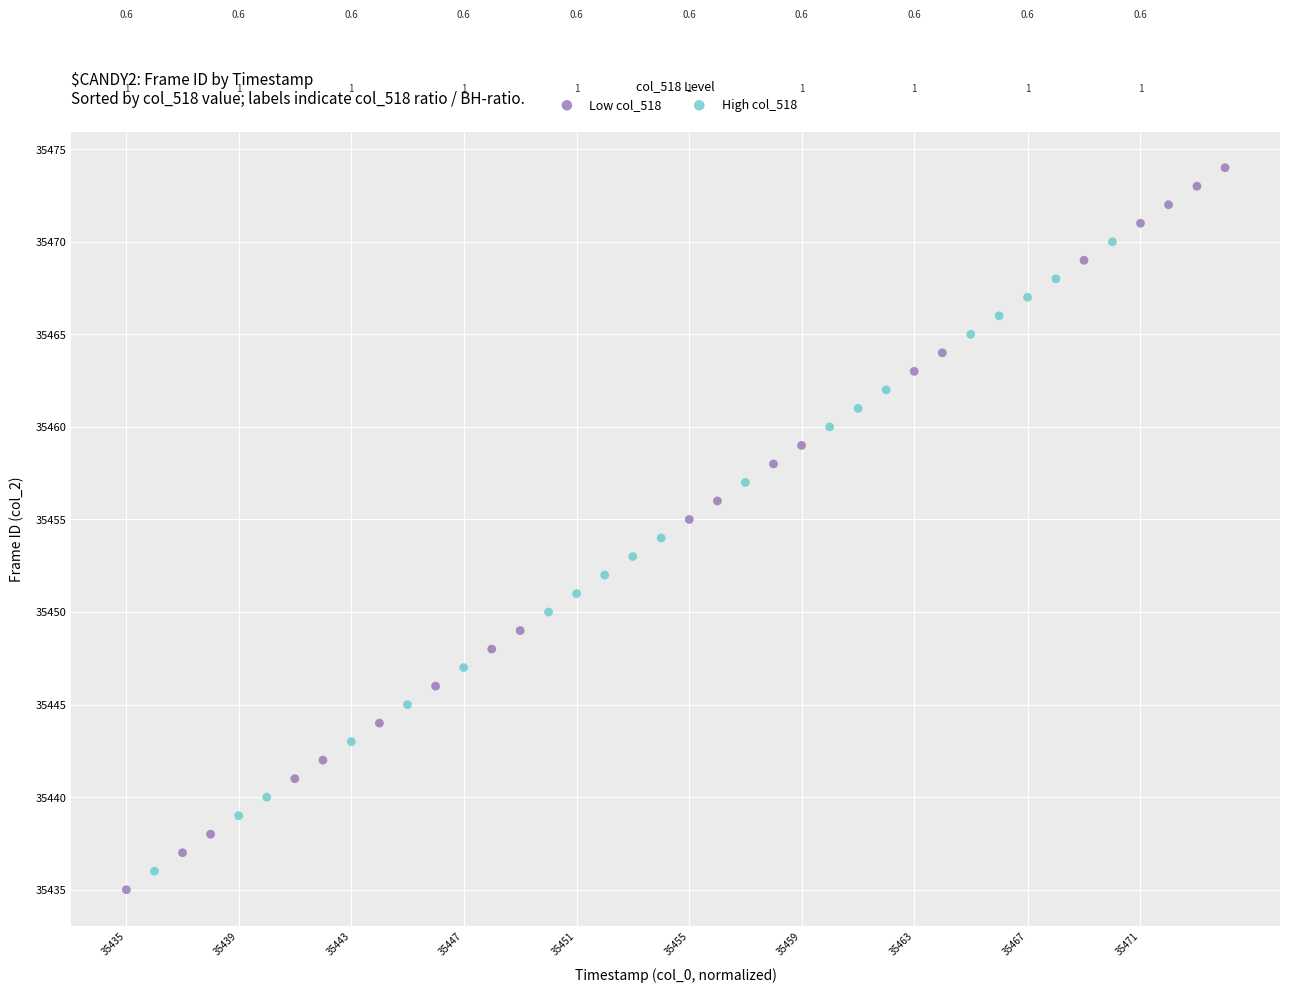

Which series reaches the maximum Y coordinate?

Low col_518